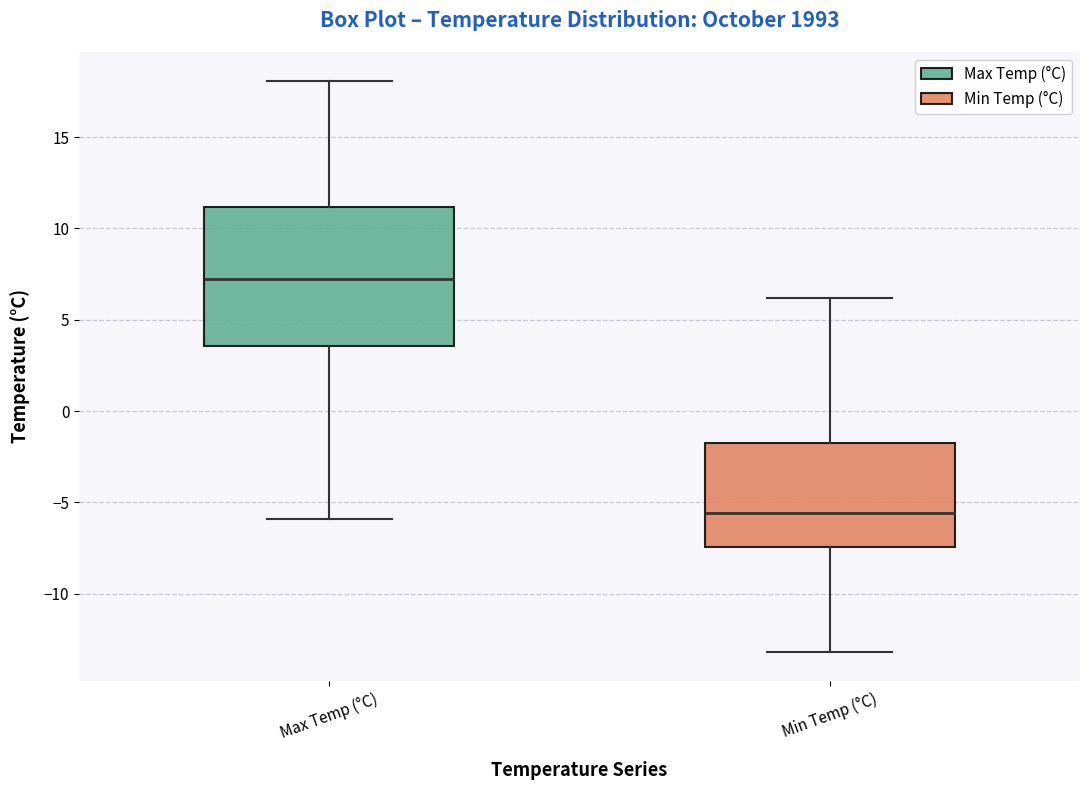

Reading left to right, read every box against the y-axis: the position of its median line, the range the box covers, and the ends of its whiskers. The values are not printed on the chart, so give them approximately, as read against the axis.

Max Temp (°C): median 7.5, box 3.5 to 11.0, whiskers -6.0 to 18.0
Min Temp (°C): median -5.5, box -7.5 to -1.5, whiskers -13.0 to 6.0